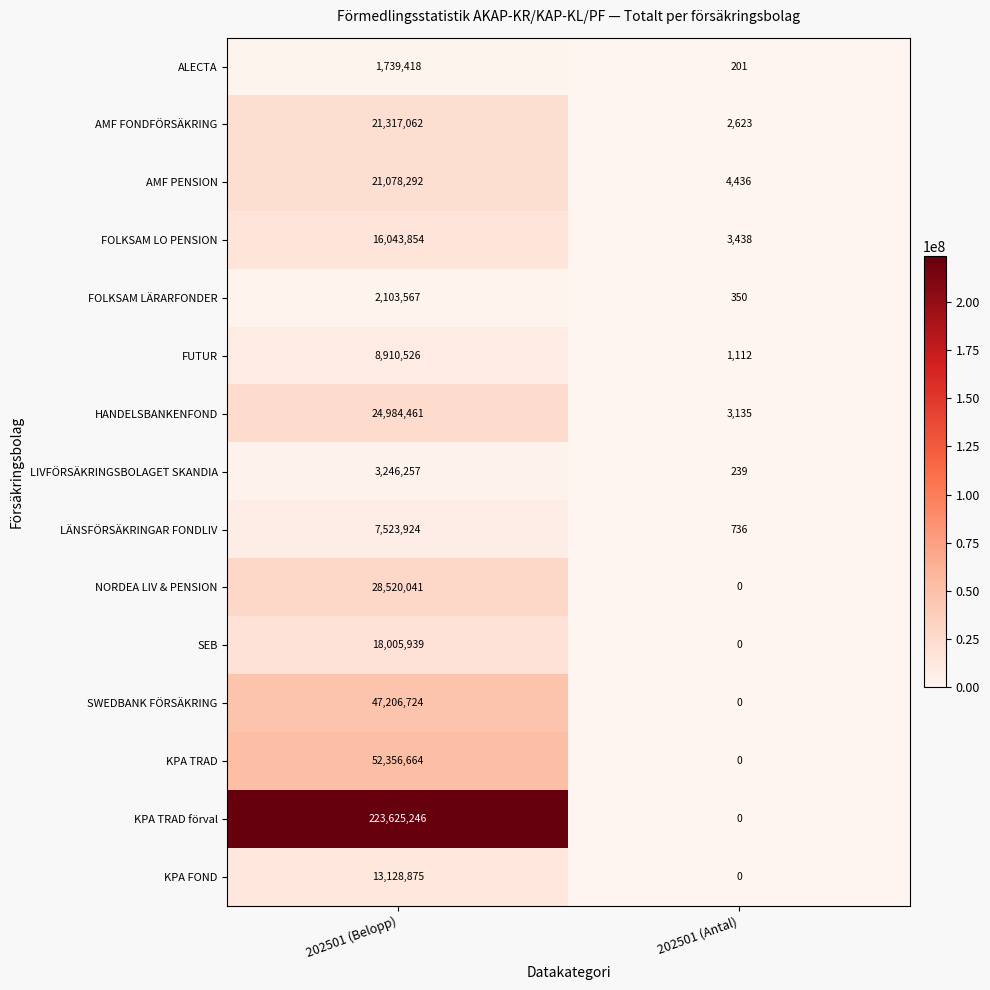

What is the sum of all AMF FONDFÖRSÄKRING values?

21319685